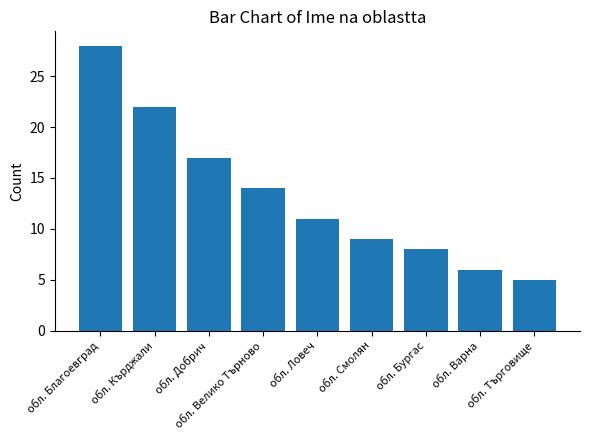

What is the value of the 7th bar from the left?

8